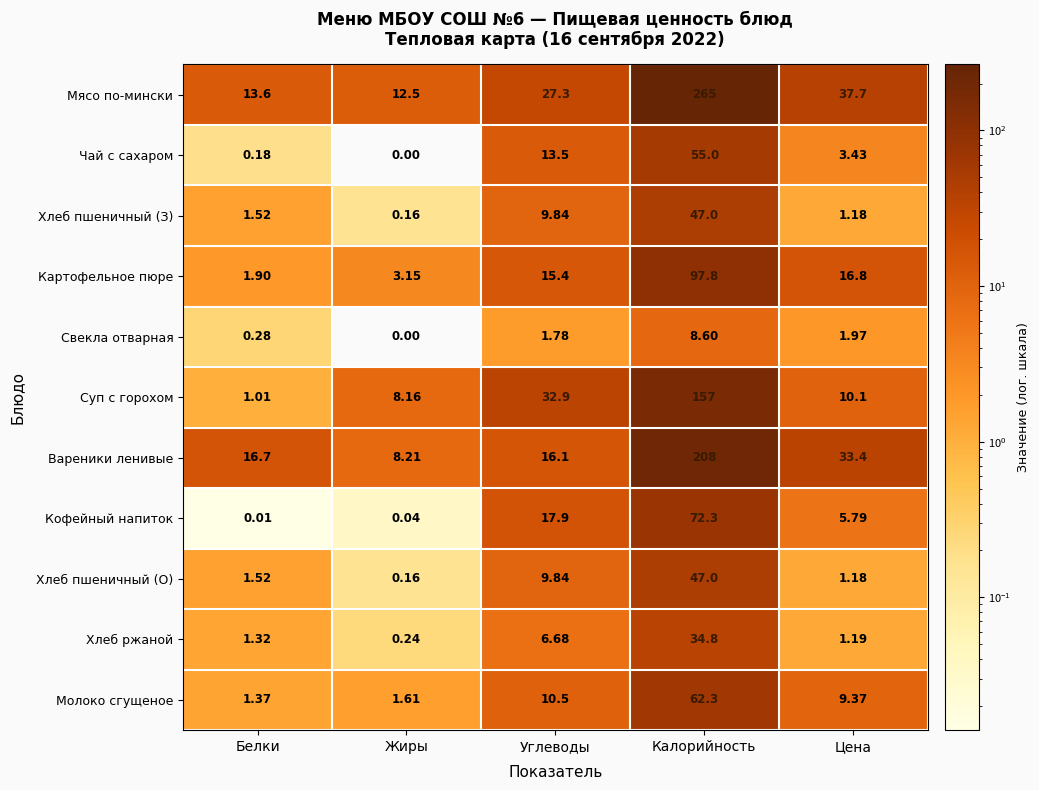

How many categories are shown in the chart?

5